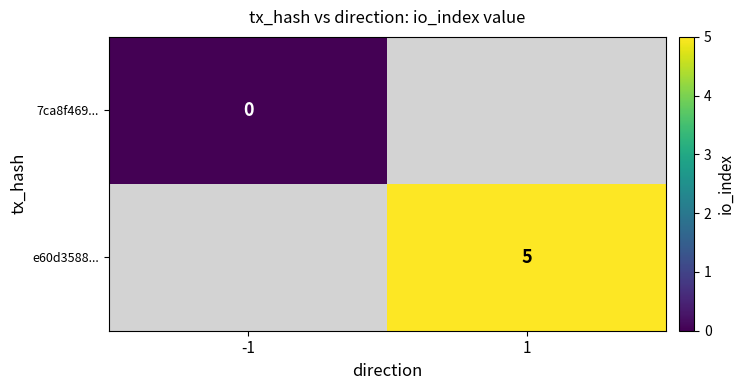

The value of e60d3588... at 1 is 7. True or false?

False